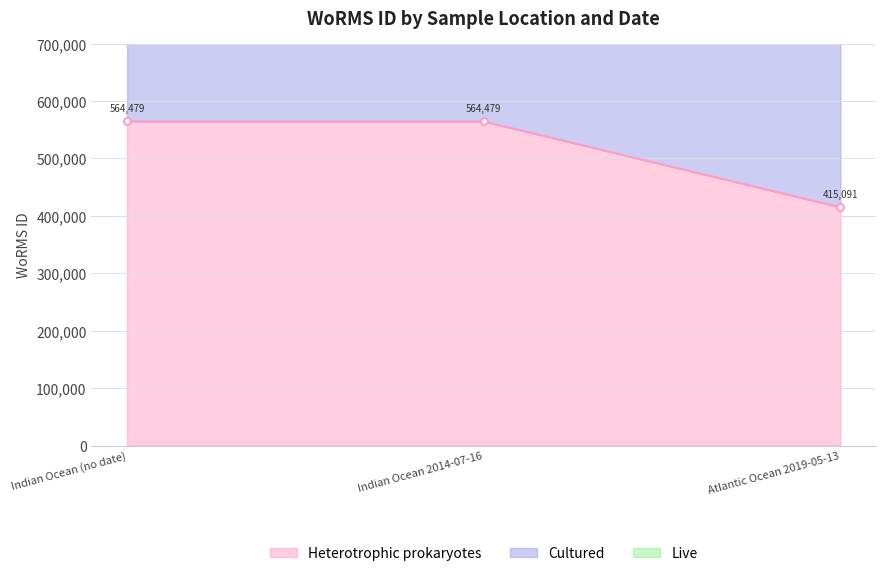

Rank the series at Indian Ocean (no date) from highest to lowest value.

Live, Cultured, Heterotrophic prokaryotes